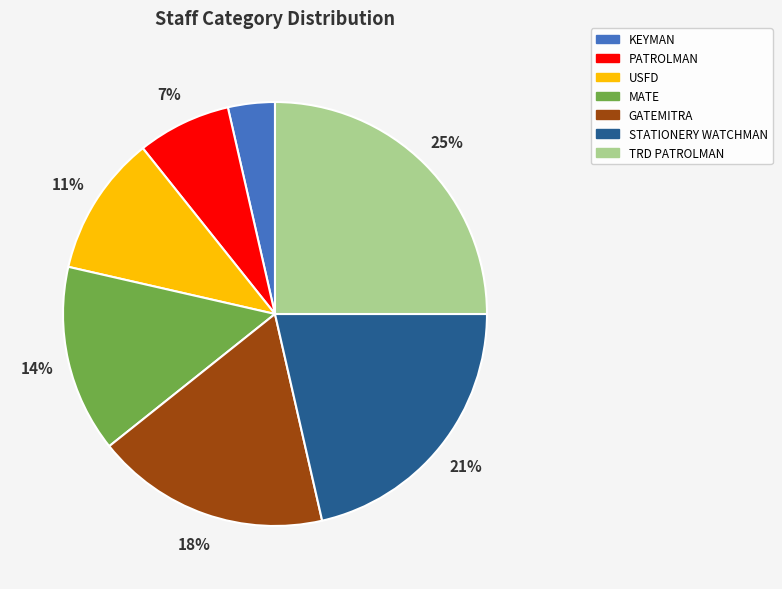

To the nearest percent, what is the combined percentage of GATEMITRA and PATROLMAN?

25%